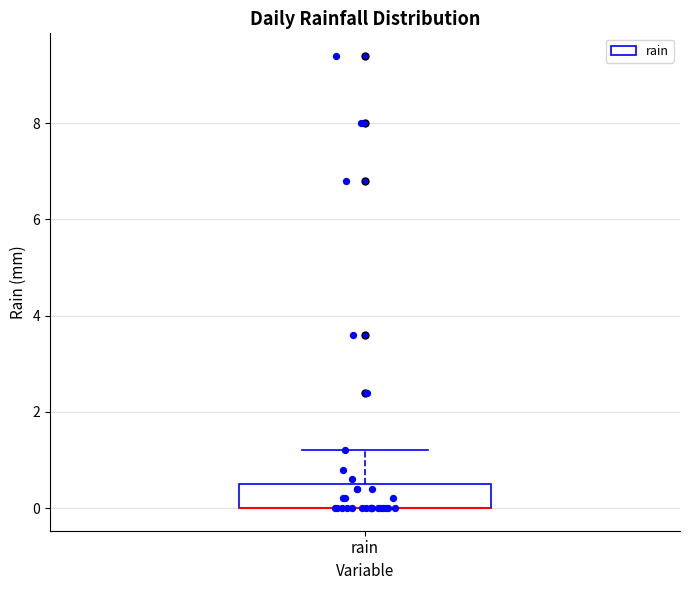

Where is the lower edge of the box for rain on the y-axis? The values are not printed on the chart, so give them approximately, as read against the axis.

0.0